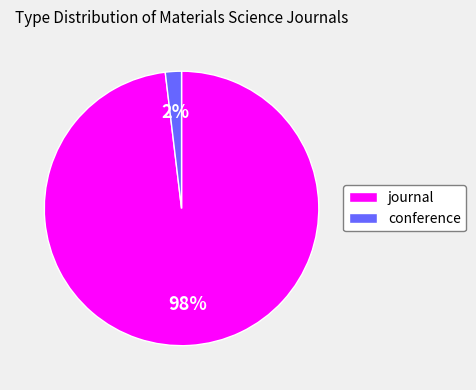

How many segments does this pie chart have?

2